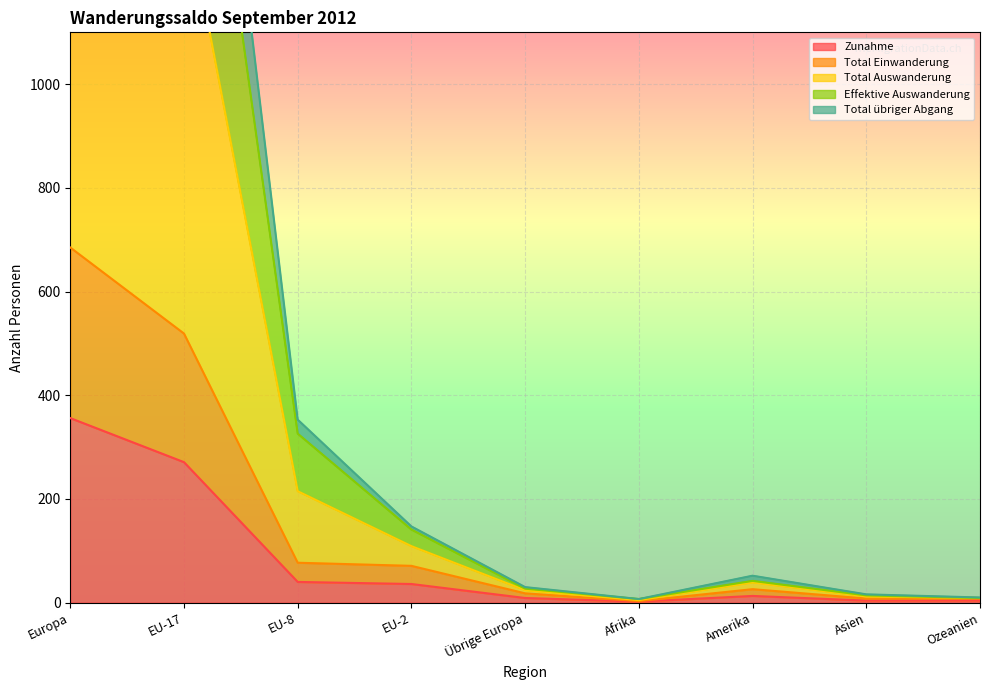

Rank the categories by Total Einwanderung value from highest to lowest.

Europa, EU-17, EU-8, EU-2, Amerika, Übrige Europa, Asien, Ozeanien, Afrika